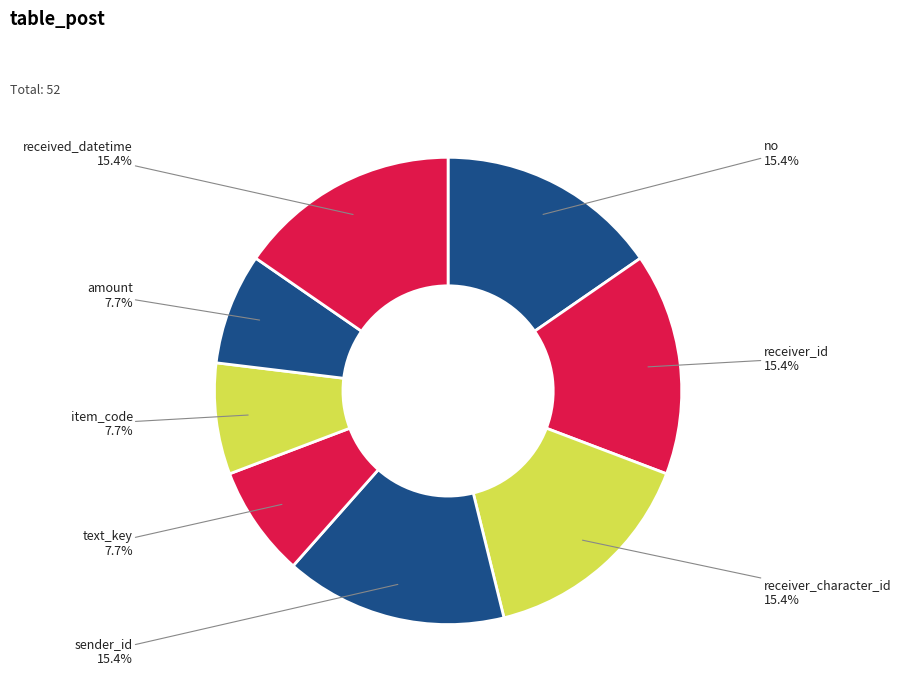

Rank the categories by value from lowest to highest.

text_key, item_code, amount, no, receiver_id, receiver_character_id, sender_id, received_datetime